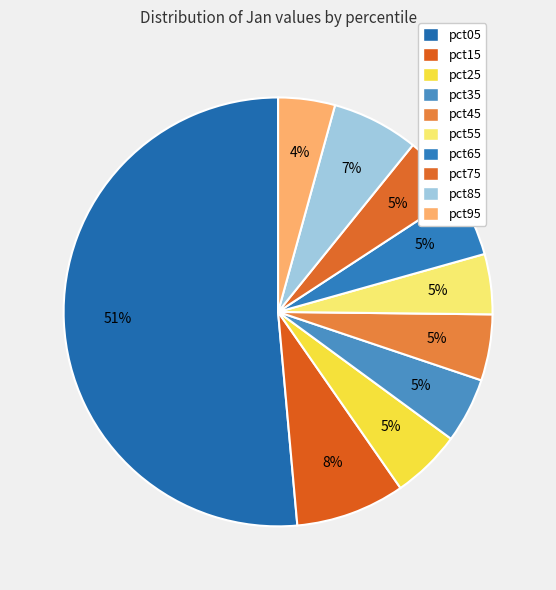

Is it true that pct15 is 2% of the pie?

False